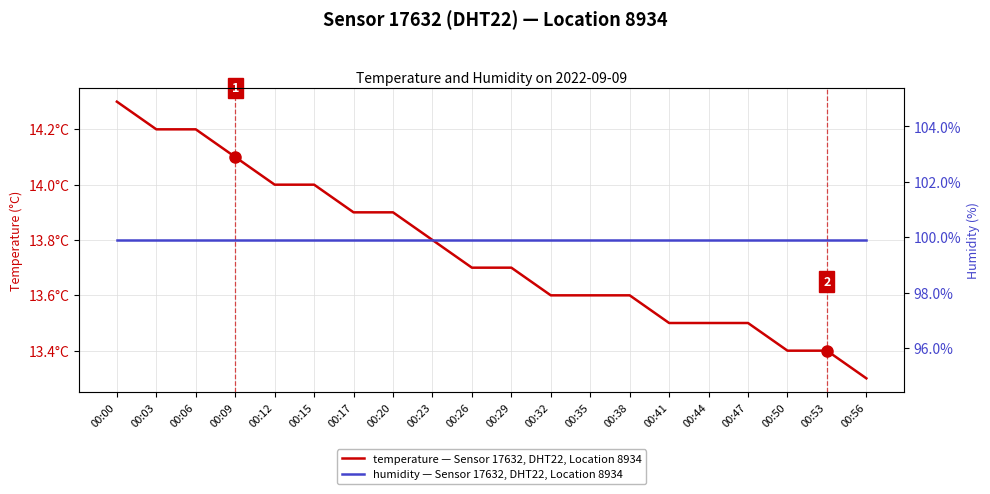

Reading left to right, list all the values displayed in this chart.

temperature — Sensor 17632, DHT22, Location 8934: 14.3	14.2	14.2	14.1	14.0	14.0	13.9	13.9	13.8	13.7	13.7	13.6	13.6	13.6	13.5	13.5	13.5	13.4	13.4	13.3
humidity — Sensor 17632, DHT22, Location 8934: 99.9	99.9	99.9	99.9	99.9	99.9	99.9	99.9	99.9	99.9	99.9	99.9	99.9	99.9	99.9	99.9	99.9	99.9	99.9	99.9